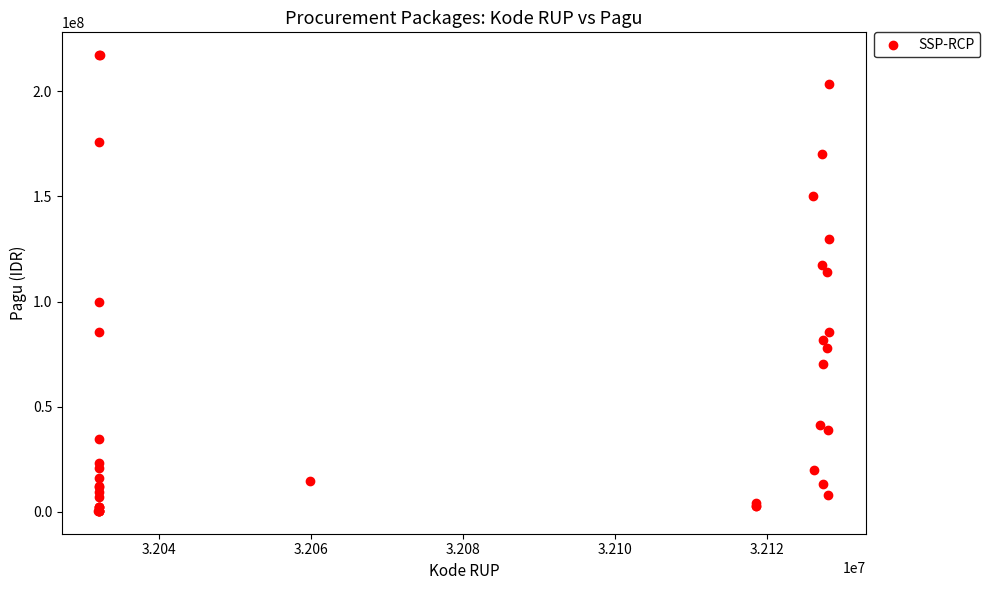

What Y value in the scatter plot is closest to 108830000?

114296000